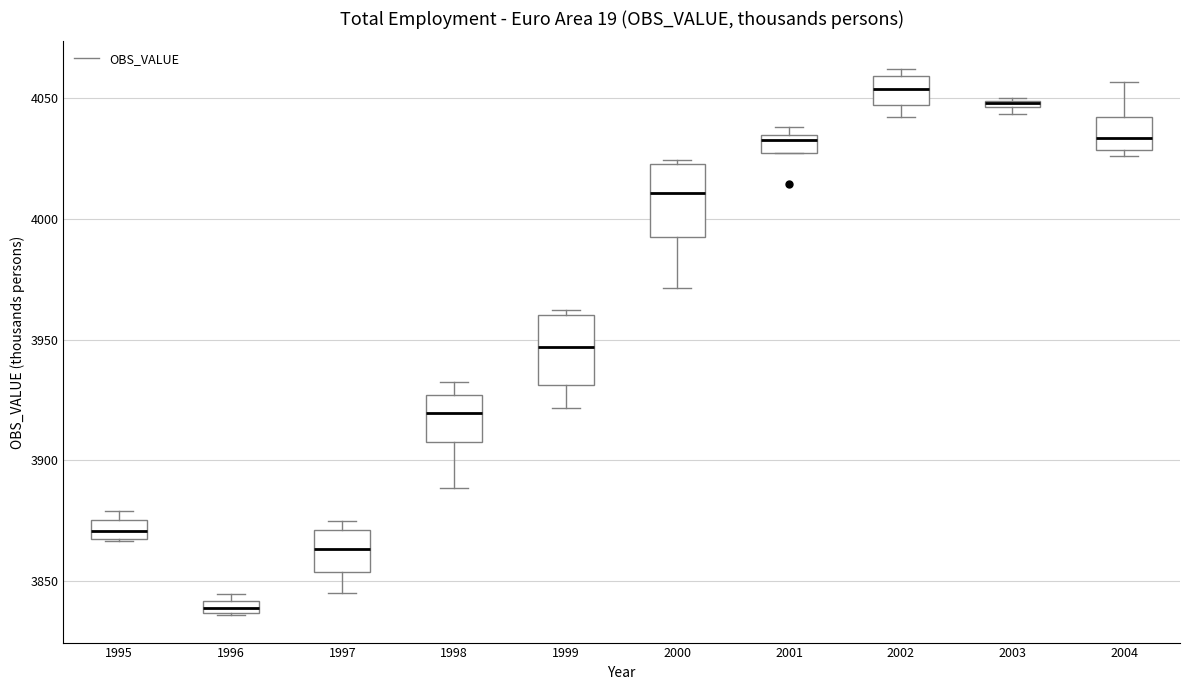

Where does the lower whisker of the box at x = 2000 end on the y-axis? The values are not printed on the chart, so give them approximately, as read against the axis.

3970